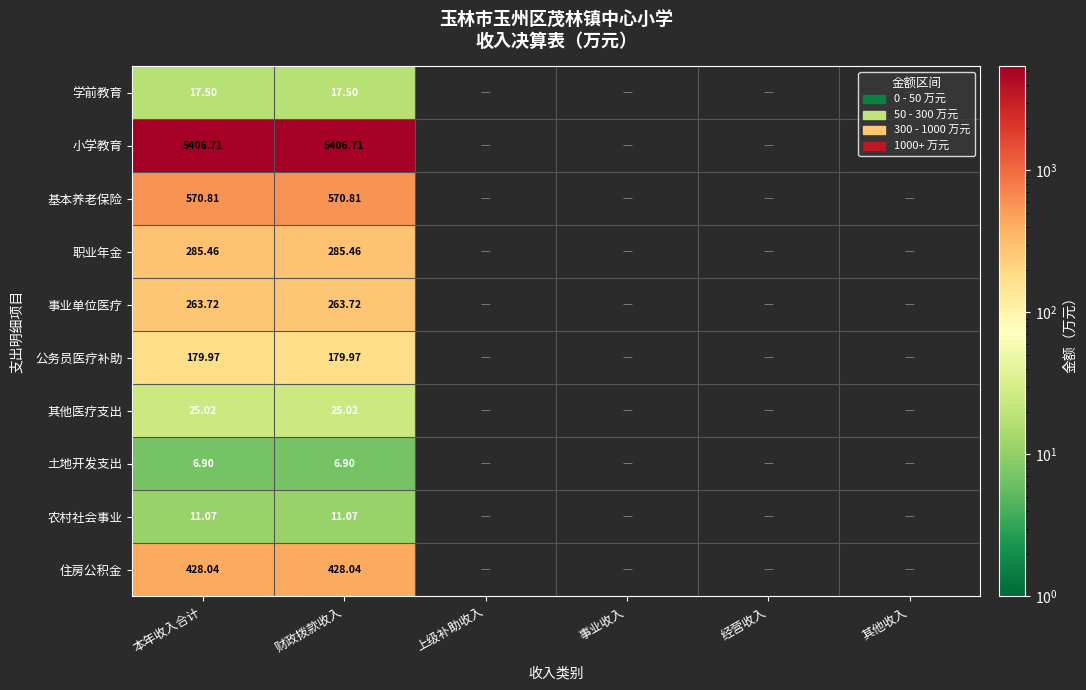

Which label corresponds to the largest value in the chart?

本年收入合计